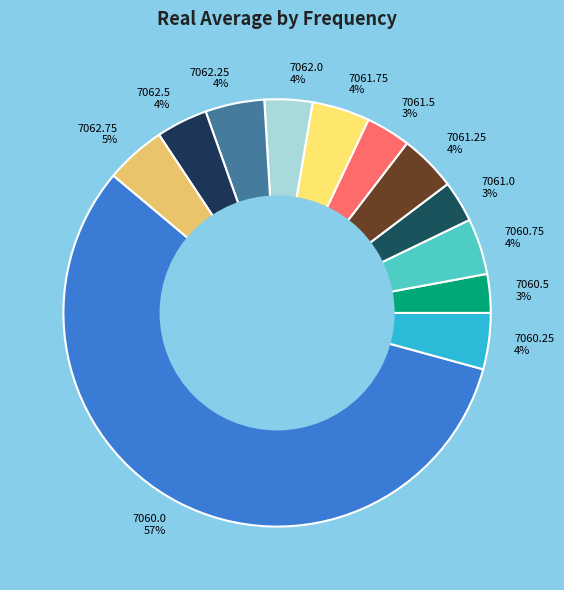

Is the sum of 7062.0 and 7062.5 greater than half?

No